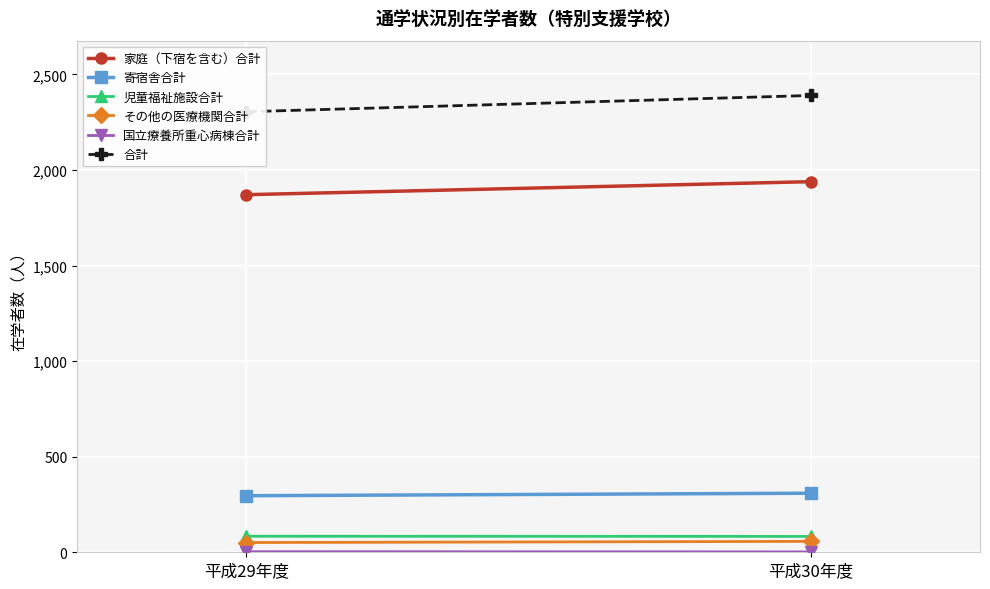

Which series has the widest spread of values?

合計